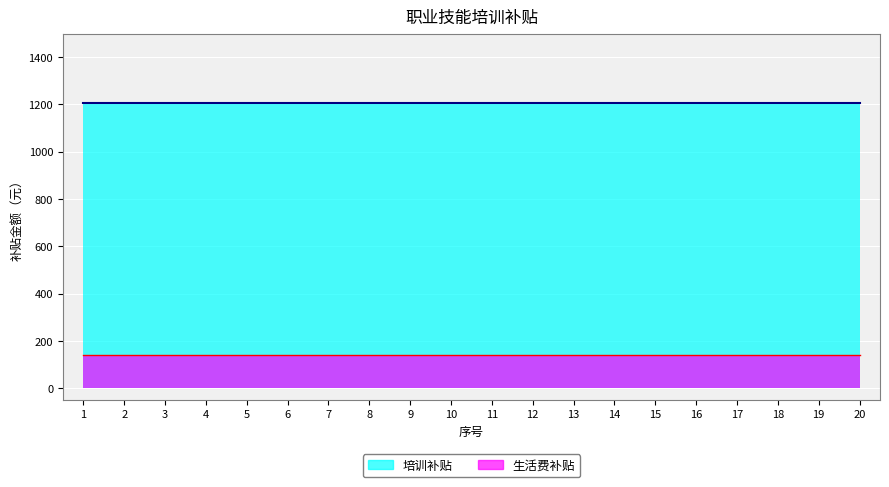

True or false: 生活费补贴 and 培训补贴 intersect in this chart.

False